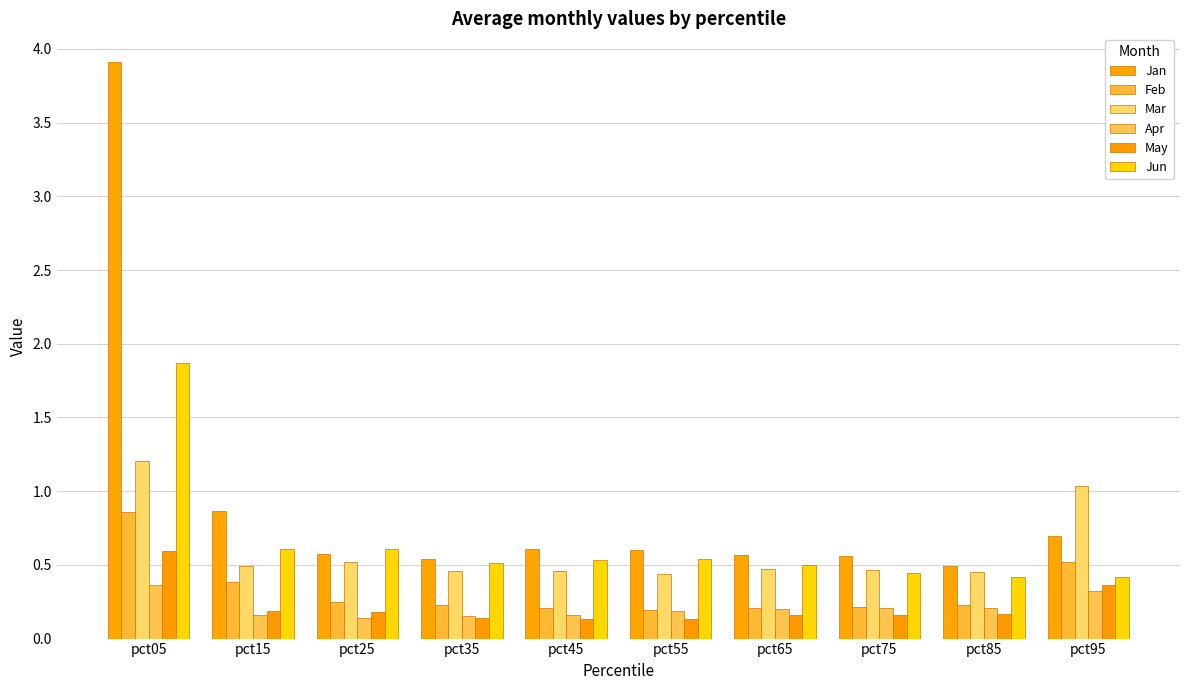

Rank the series at pct95 from highest to lowest value.

Mar, Jan, Feb, Jun, May, Apr